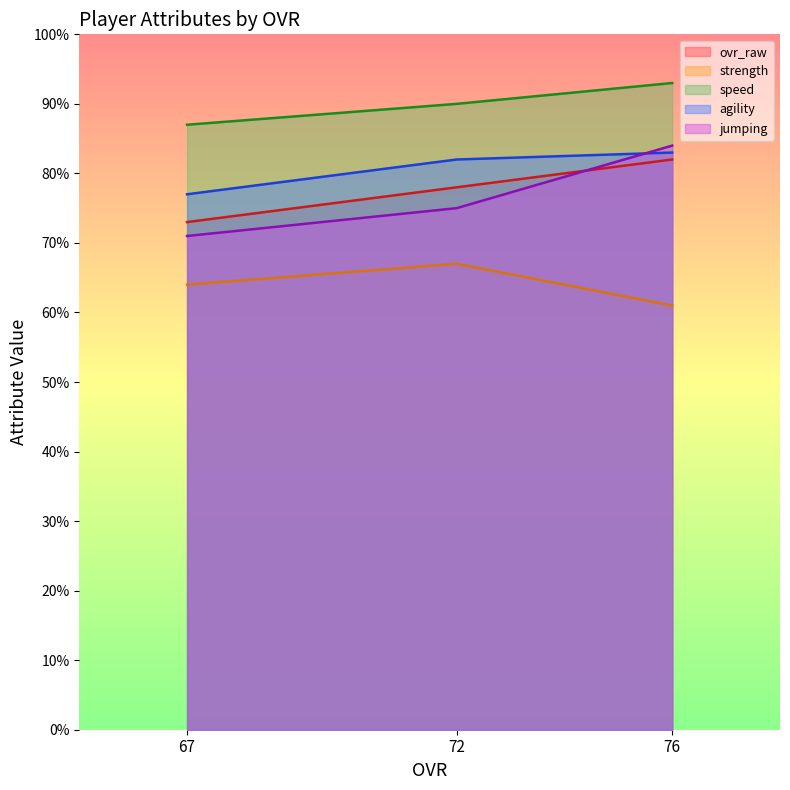

What is the sum of the ovr_raw values at 76 and 67?

155